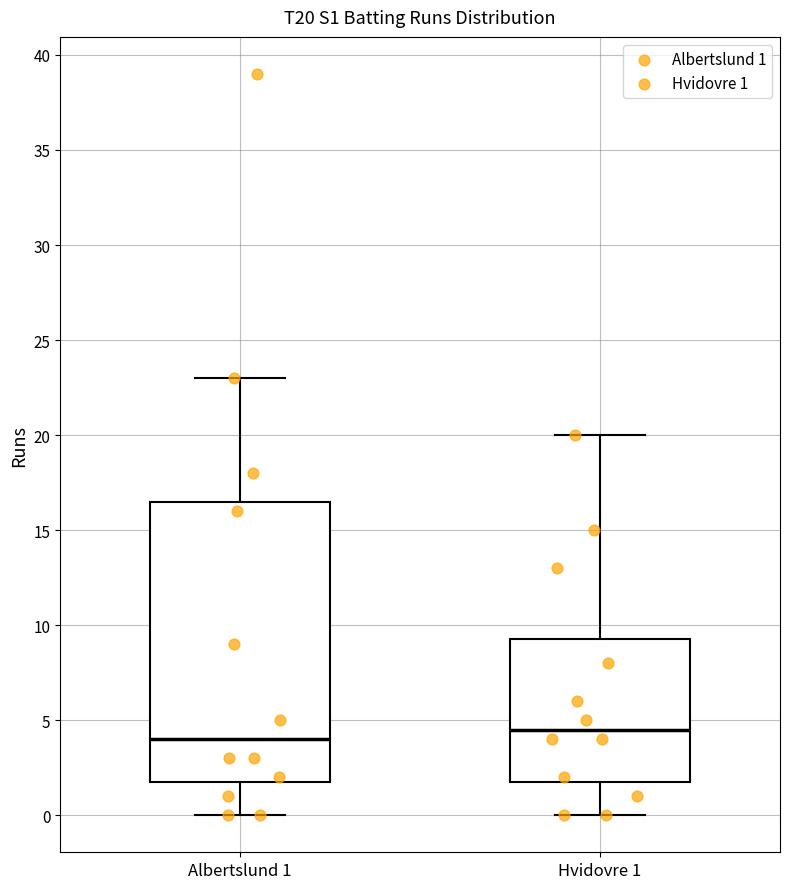

Comparing the boxes themselves (not the whiskers), which one is the tallest?

Albertslund 1